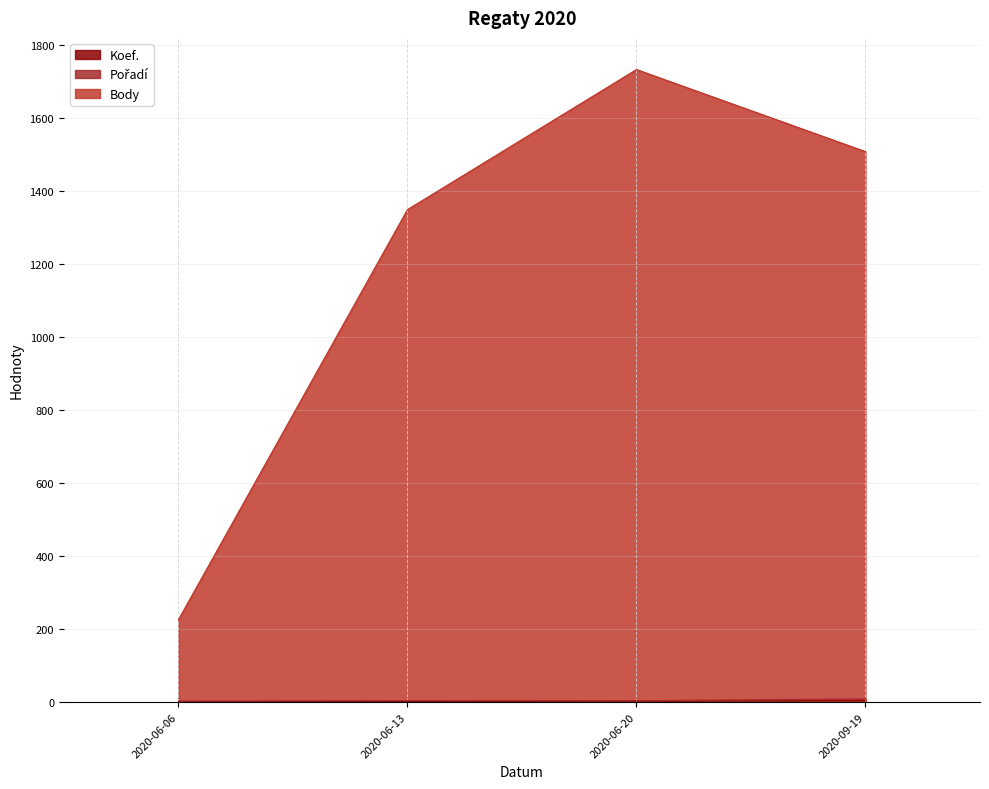

What is the label of the 3rd point from the right?

2020-06-13